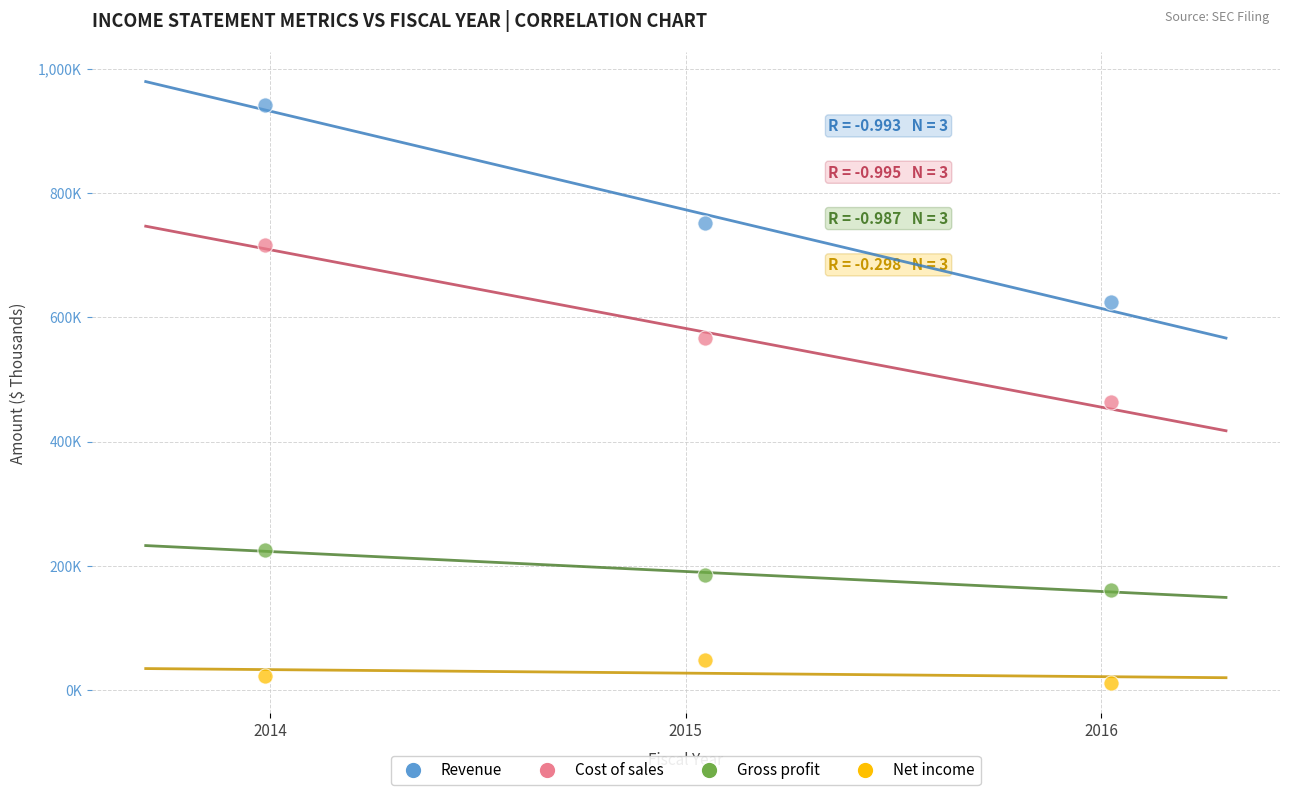

Which series contains the highest Y value?

Revenue